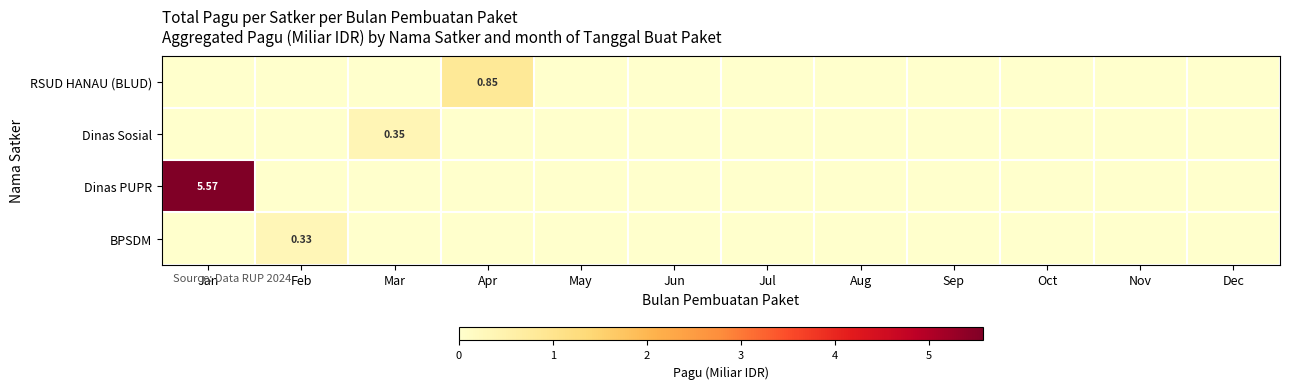

What is the difference between the maximum and second lowest values in the BPSDM series?

0.3